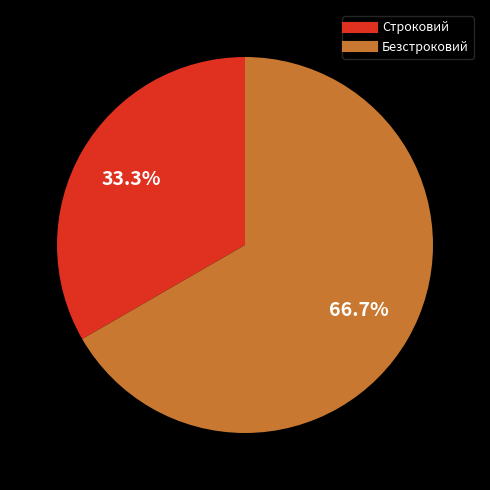

What percentage do Безстроковий and Строковий together represent?

100.0%